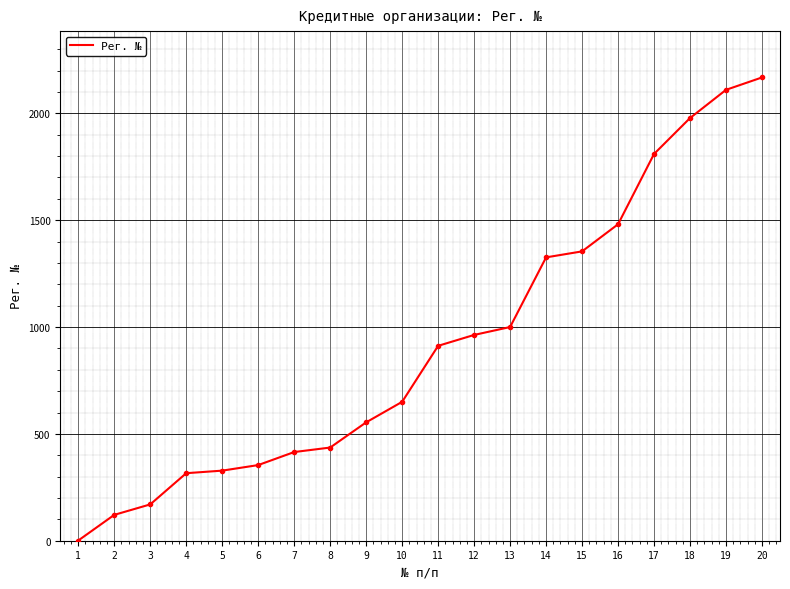

Reading left to right, what are all the values shown in this chart?

1	121	170	316	328	354	415	436	554	650	912	963	1000	1326	1354	1481	1810	1978	2110	2168